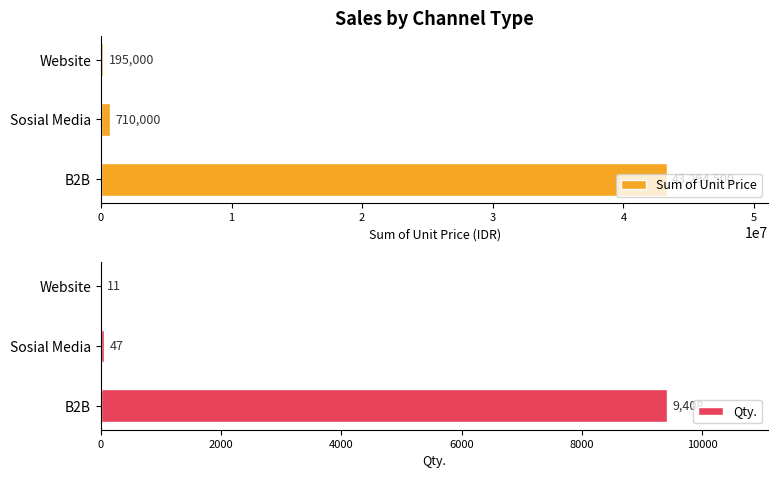

Is it true that Qty. equals 11 at Website?

True